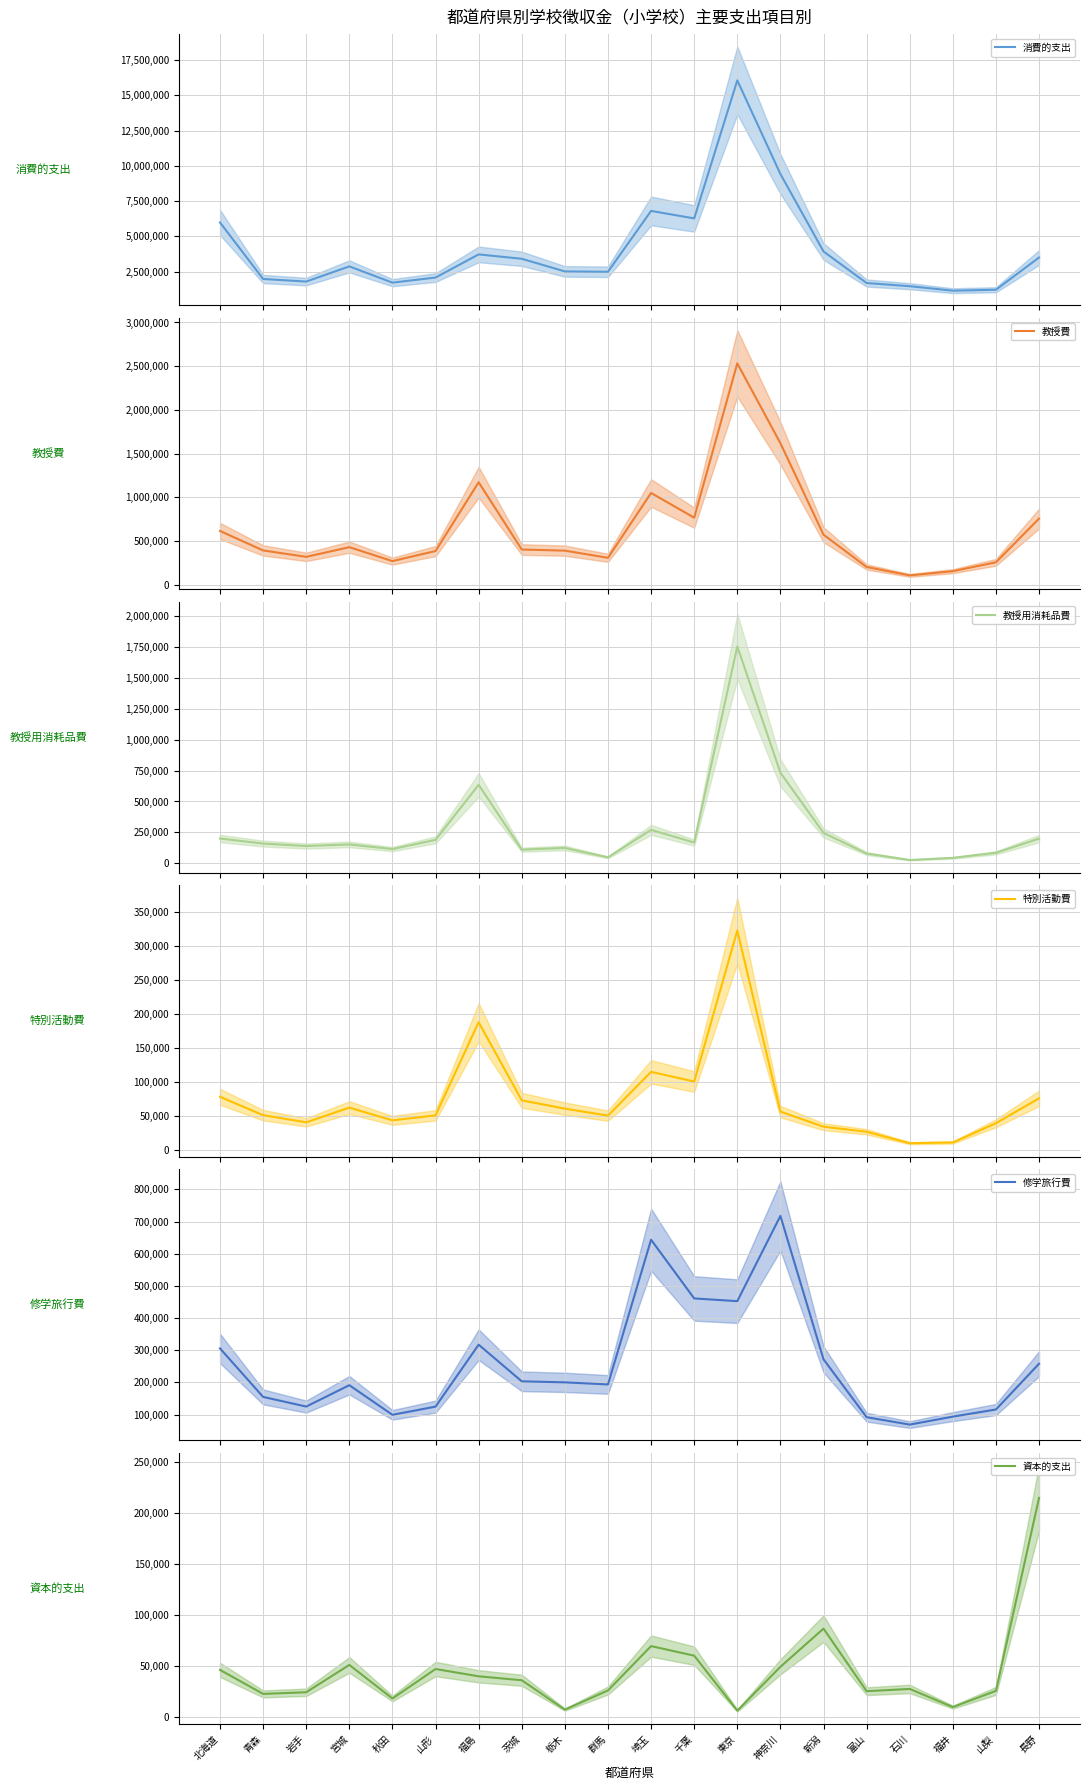

True or false: 資本的支出 and 修学旅行費 cross at least once.

False